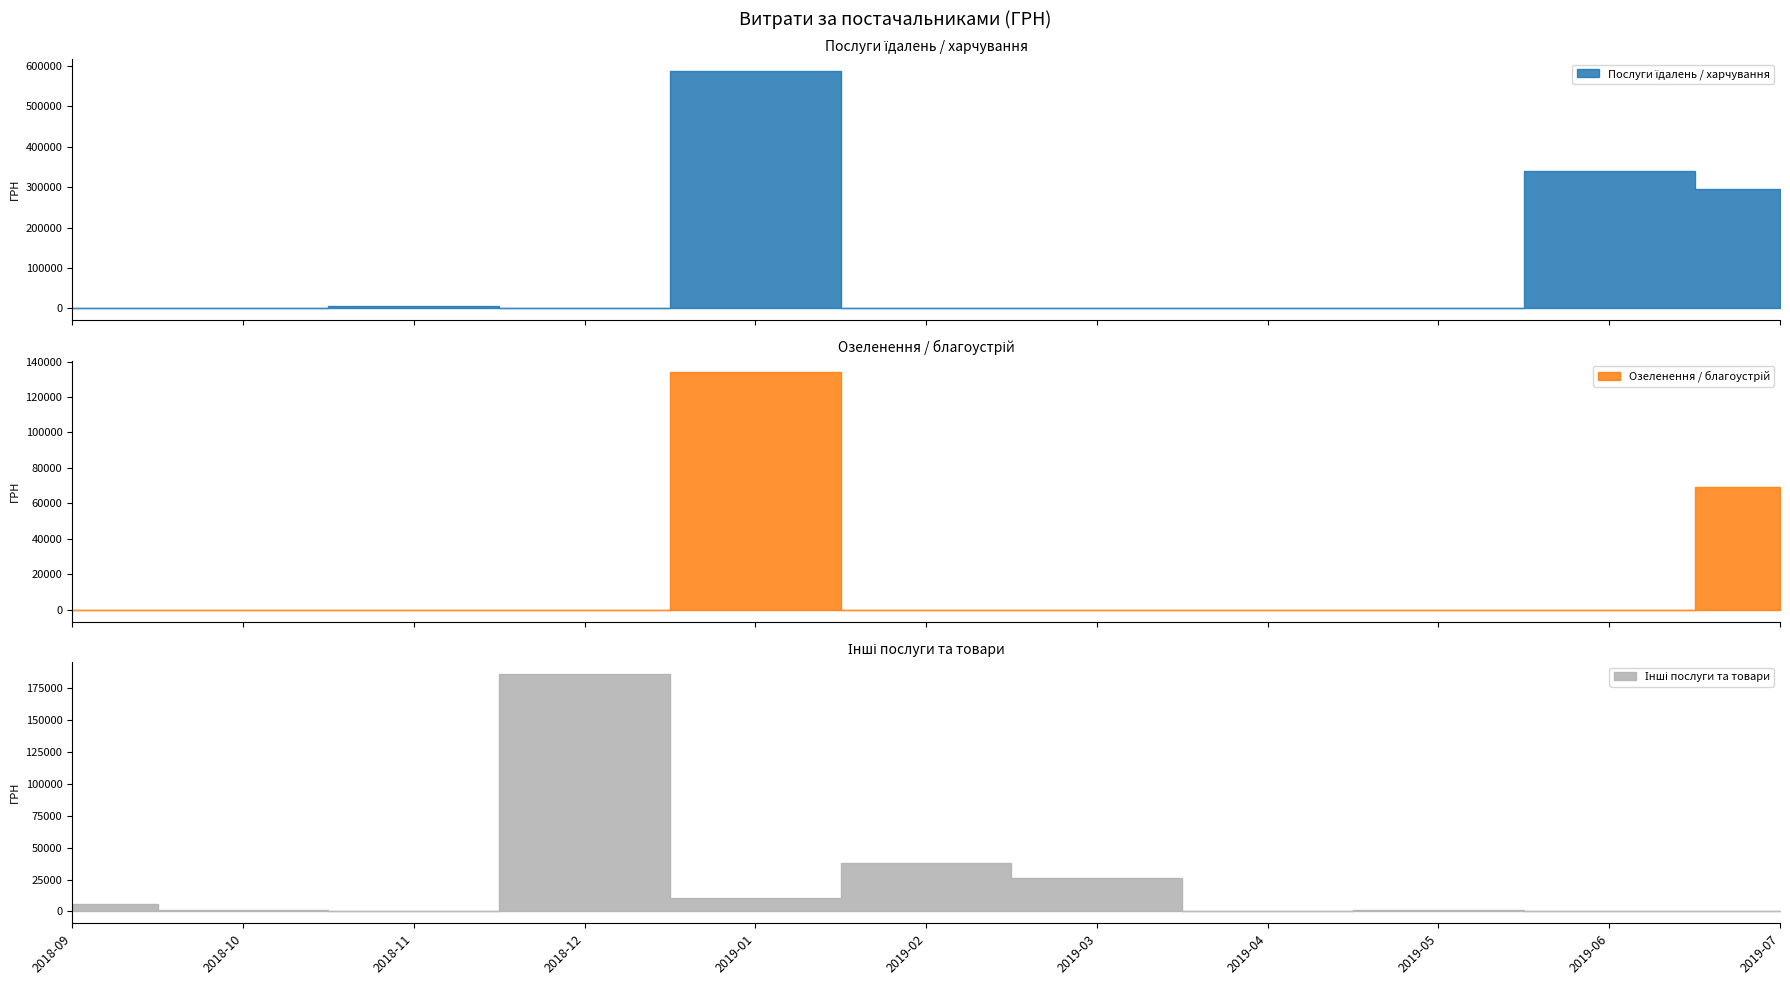

What is the difference between the maximum and minimum values in the Послуги їдалень / харчування series?

586901.9